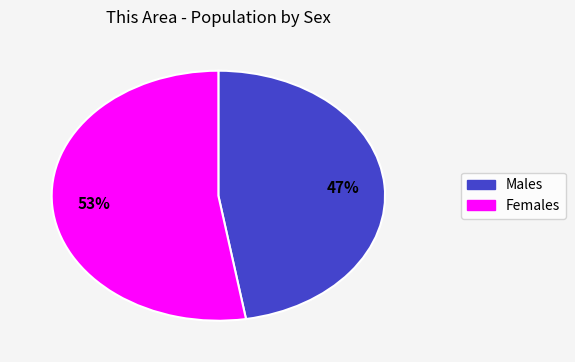

Does any single category account for the majority?

Yes